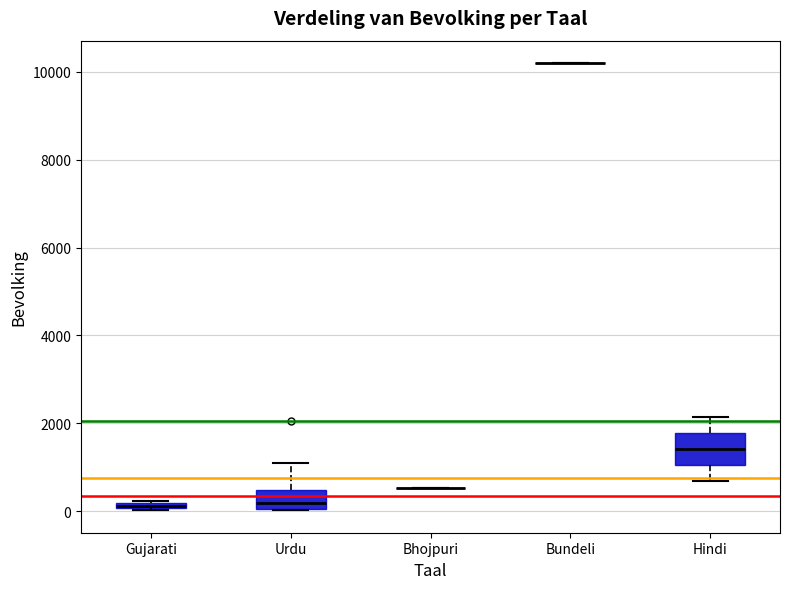

Where is the upper edge of the box for Gujarati on the y-axis? The values are not printed on the chart, so give them approximately, as read against the axis.

200